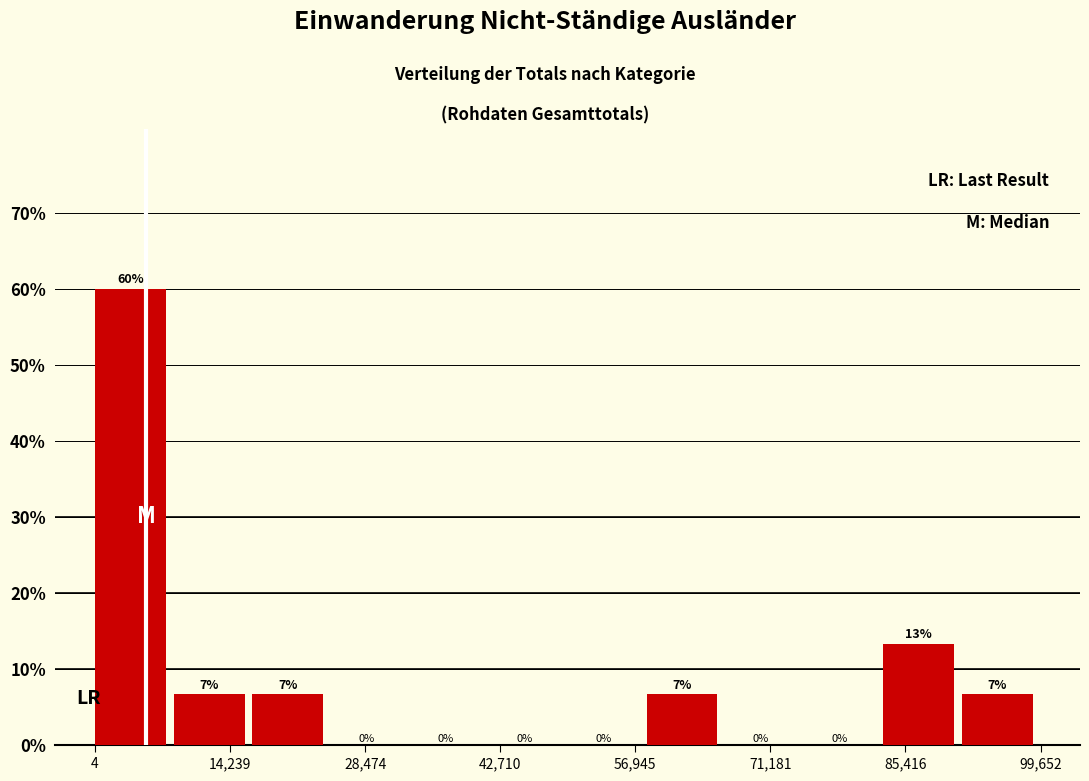

Over which range of the x-axis is the bar tallest?

0 to 8000